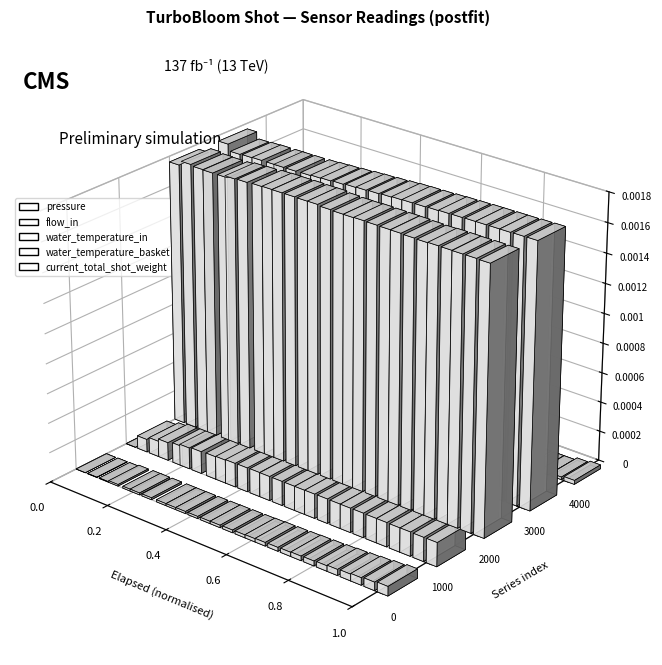

Which series has the largest total across all categories?

water_temperature_in